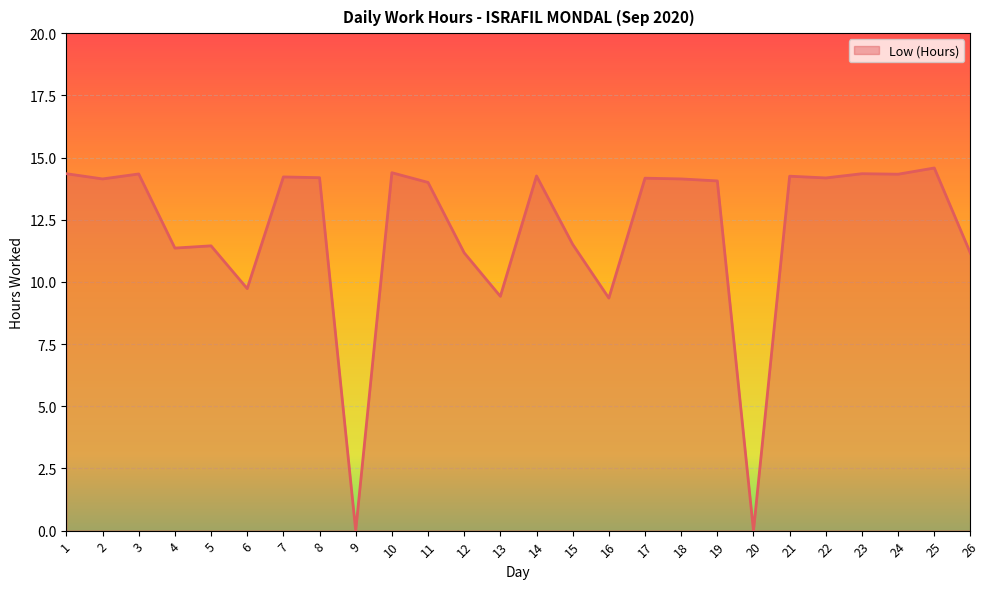

What is the maximum value shown in the chart?

14.6